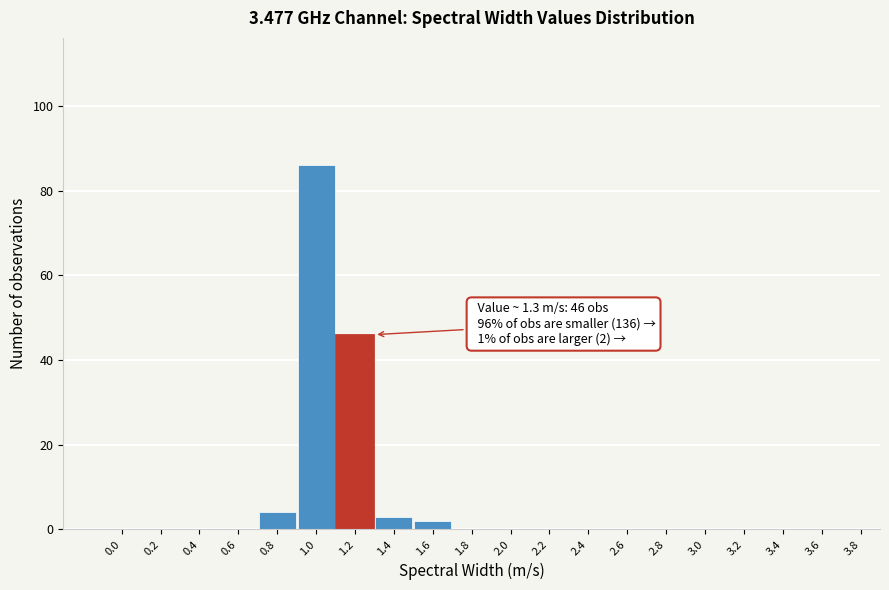

Reading left to right, what are all the values shown in this chart?

0.0=0	0.2=0	0.4=0	0.6=0	0.8=4	1.0=86	1.2=46	1.4=3	1.6=2	1.8=0	2.0=0	2.2=0	2.4=0	2.6=0	2.8=0	3.0=0	3.2=0	3.4=0	3.6=0	3.8=0